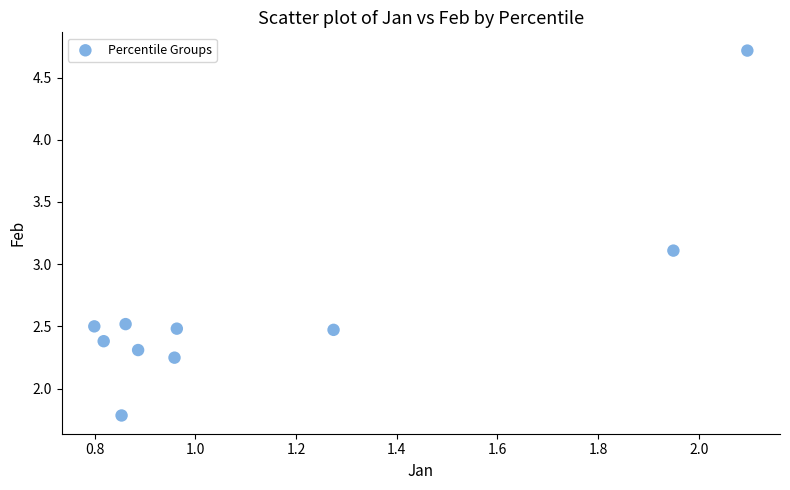

What Y value in the scatter plot is closest to 3?

3.1